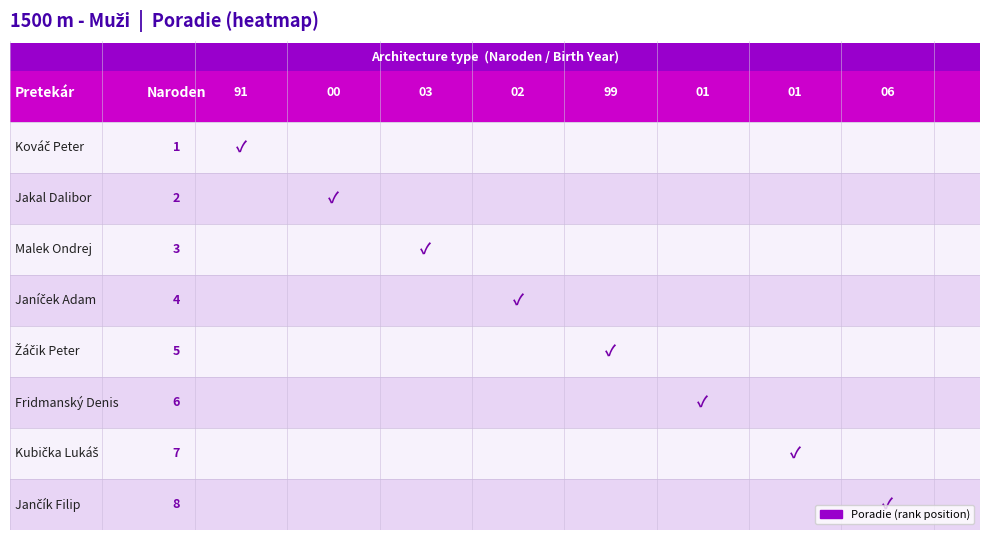

What is the difference between the maximum and minimum values?

7